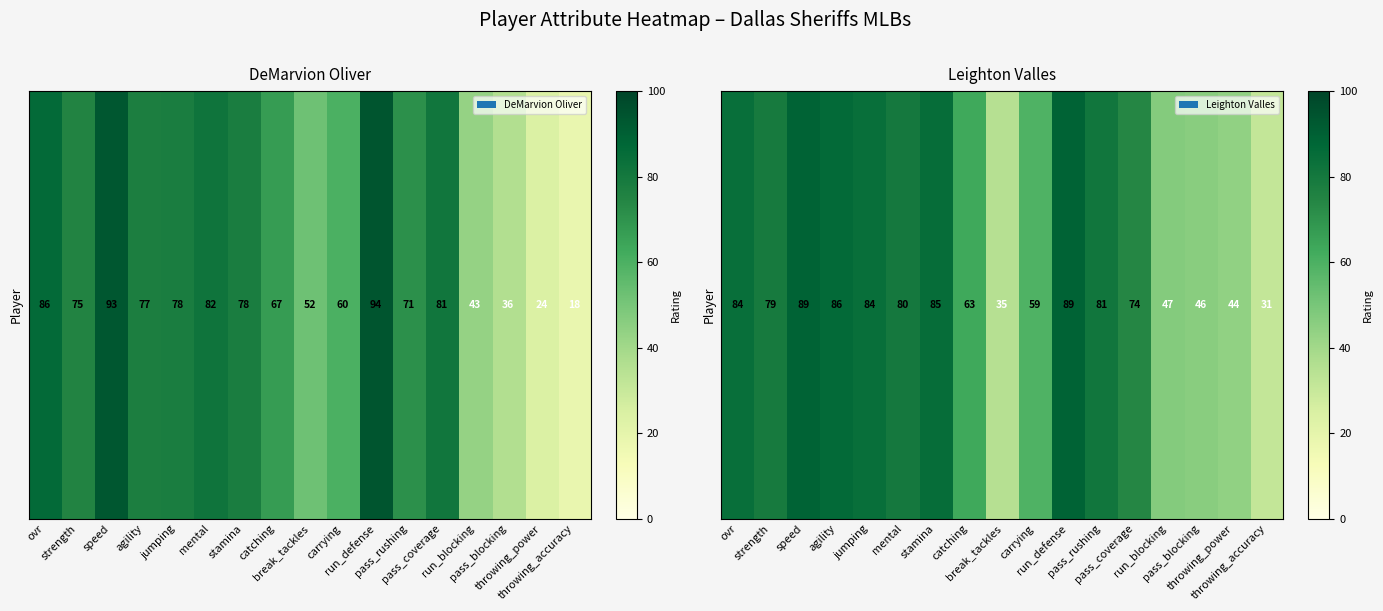

Where is the data nearest to the value 60?

carrying